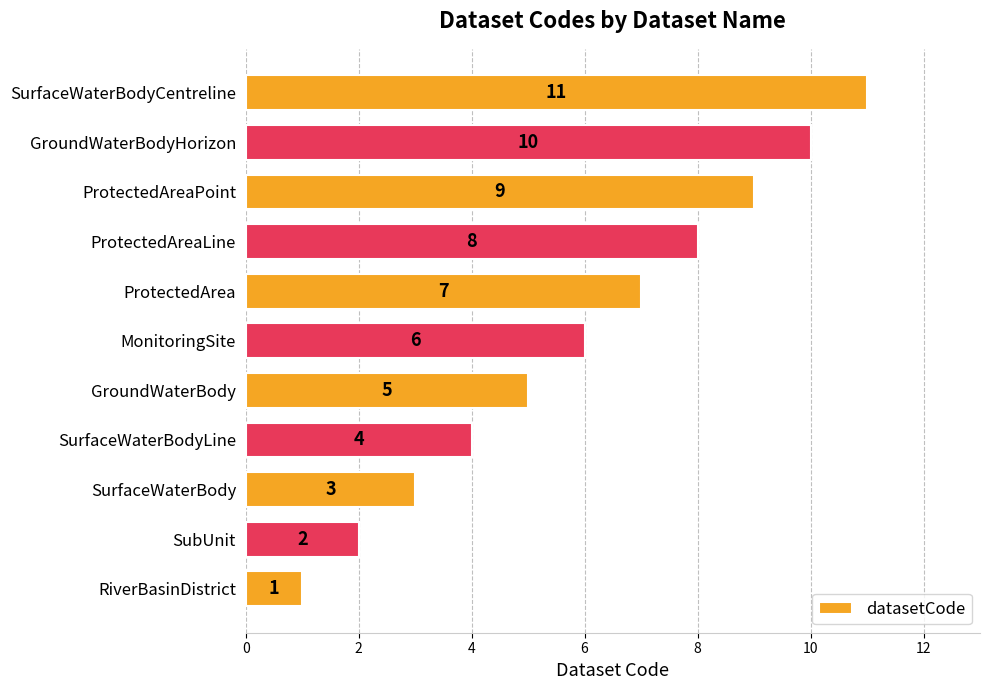

What is the sum of all values?

66